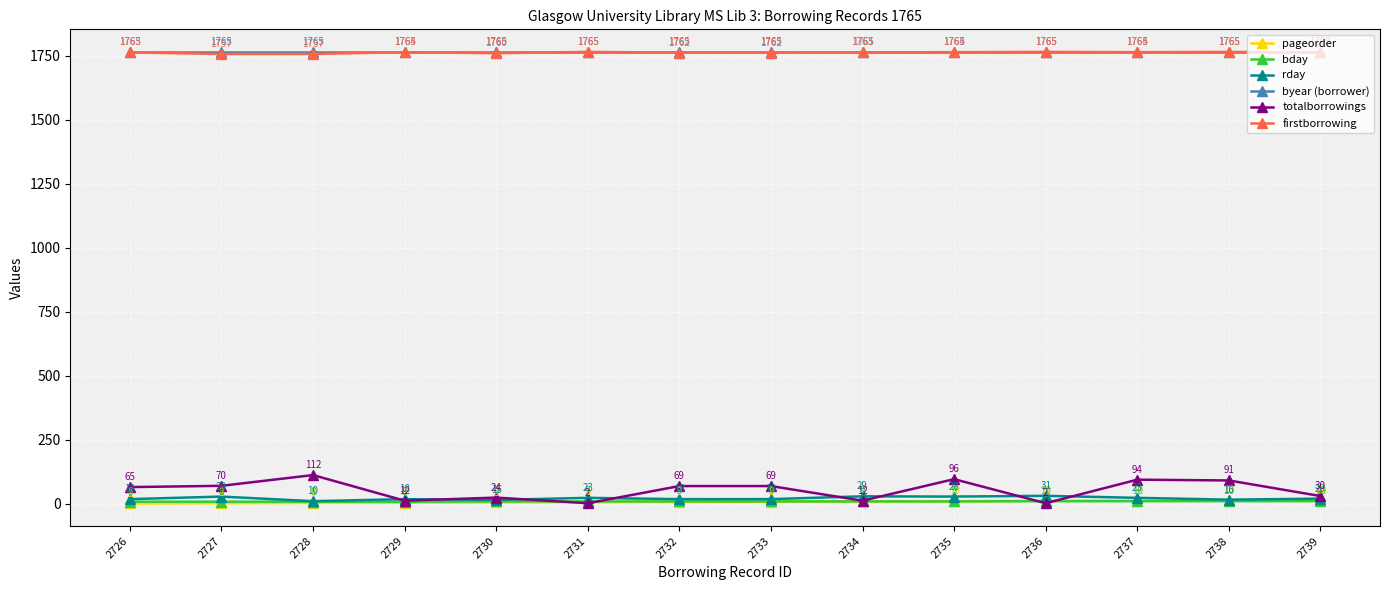

True or false: bday has more than 2 points higher than both neighbors.

False